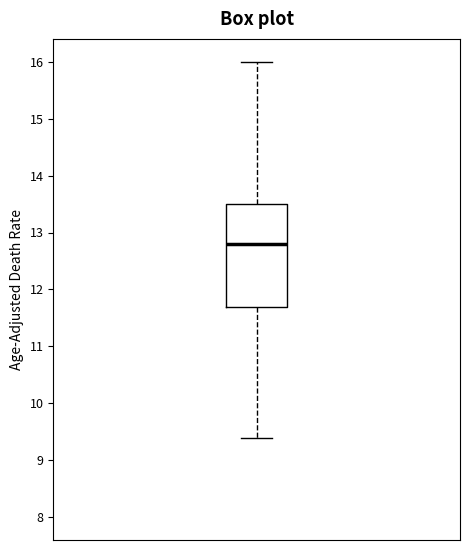

Where does the lower whisker of the box end on the y-axis? The values are not printed on the chart, so give them approximately, as read against the axis.

9.4